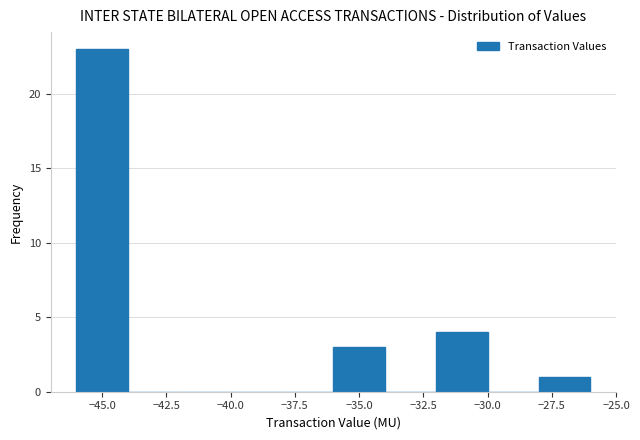

Reading left to right, list every bar in this chart as the range it spans on the x-axis followed by its height. The values are not printed on the chart, so give them approximately, as read against the axis.

-46 to -44: 23
-44 to -42: 0
-42 to -40: 0
-40 to -38: 0
-38 to -36: 0
-36 to -34: 3
-34 to -32: 0
-32 to -30: 4
-30 to -28: 0
-28 to -26: 1